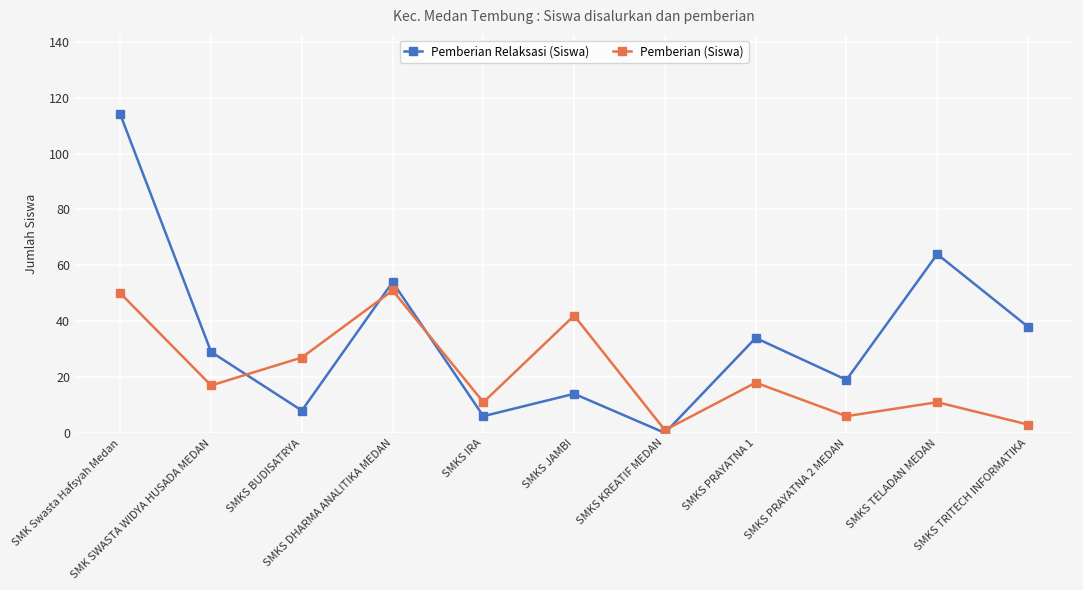

Reading left to right, list all the values displayed in this chart.

Pemberian Relaksasi (Siswa): 114	29	8	54	6	14	0	34	19	64	38
Pemberian (Siswa): 50	17	27	51	11	42	1	18	6	11	3